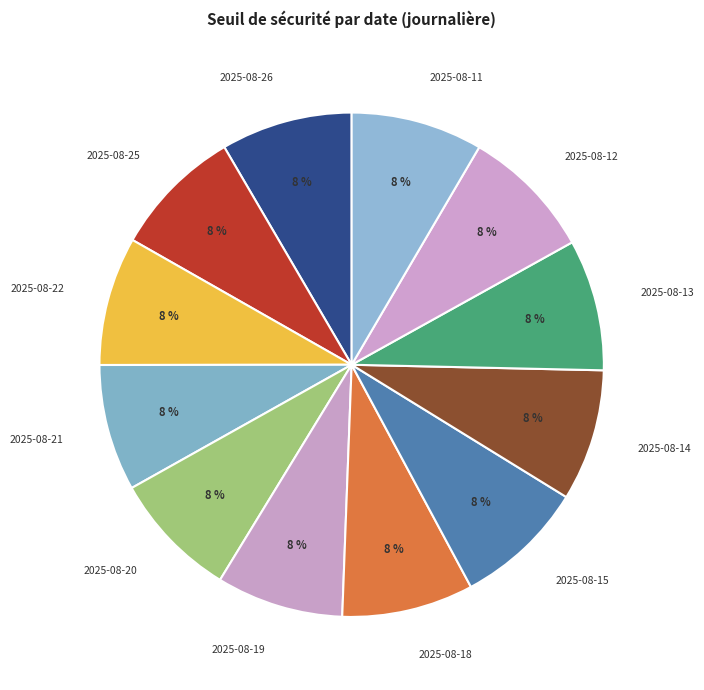

Is the sum of 2025-08-13 and 2025-08-19 greater than half?

No